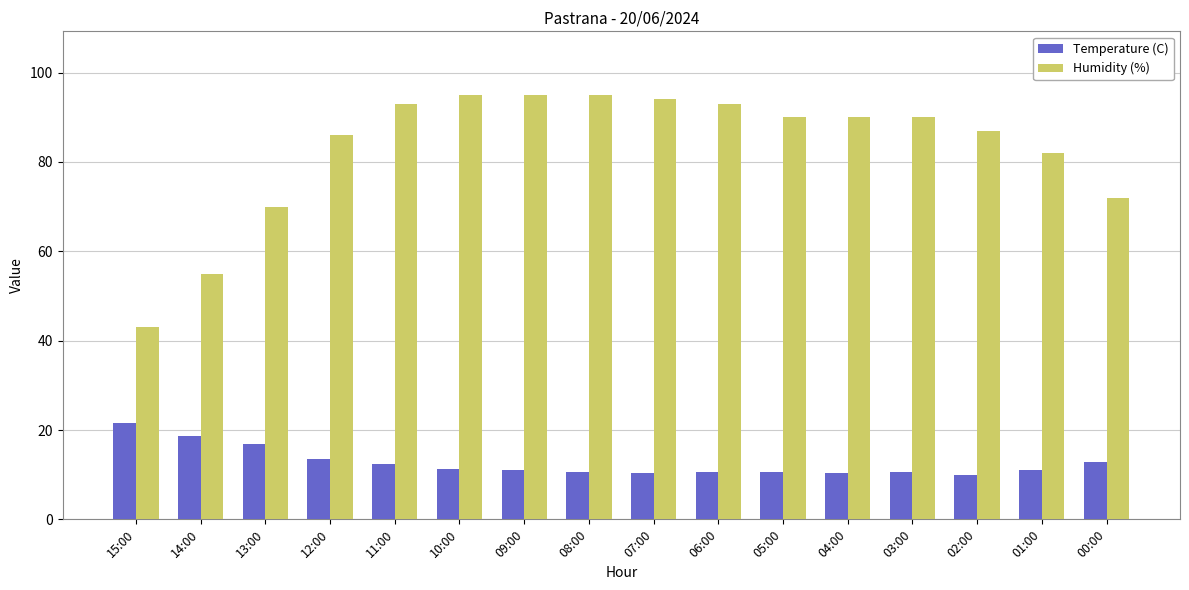

At which label does Humidity (%) first exceed 90?

11:00